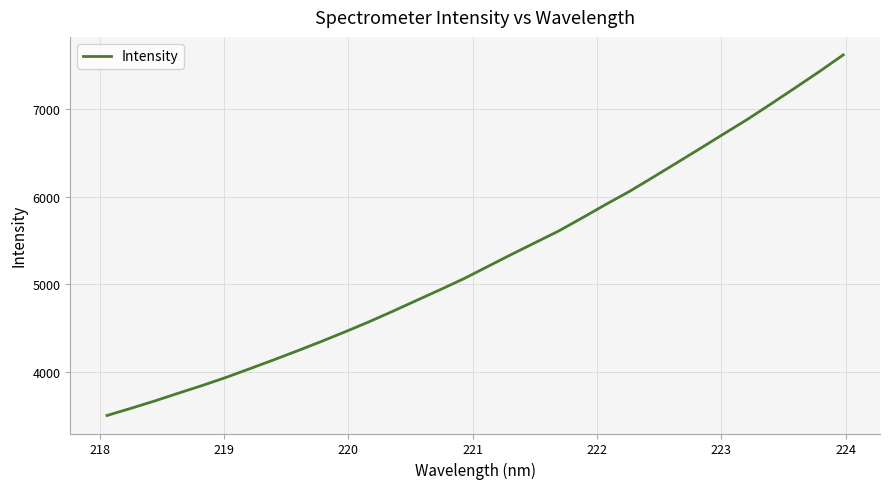

What is the greatest value displayed?

7621.8